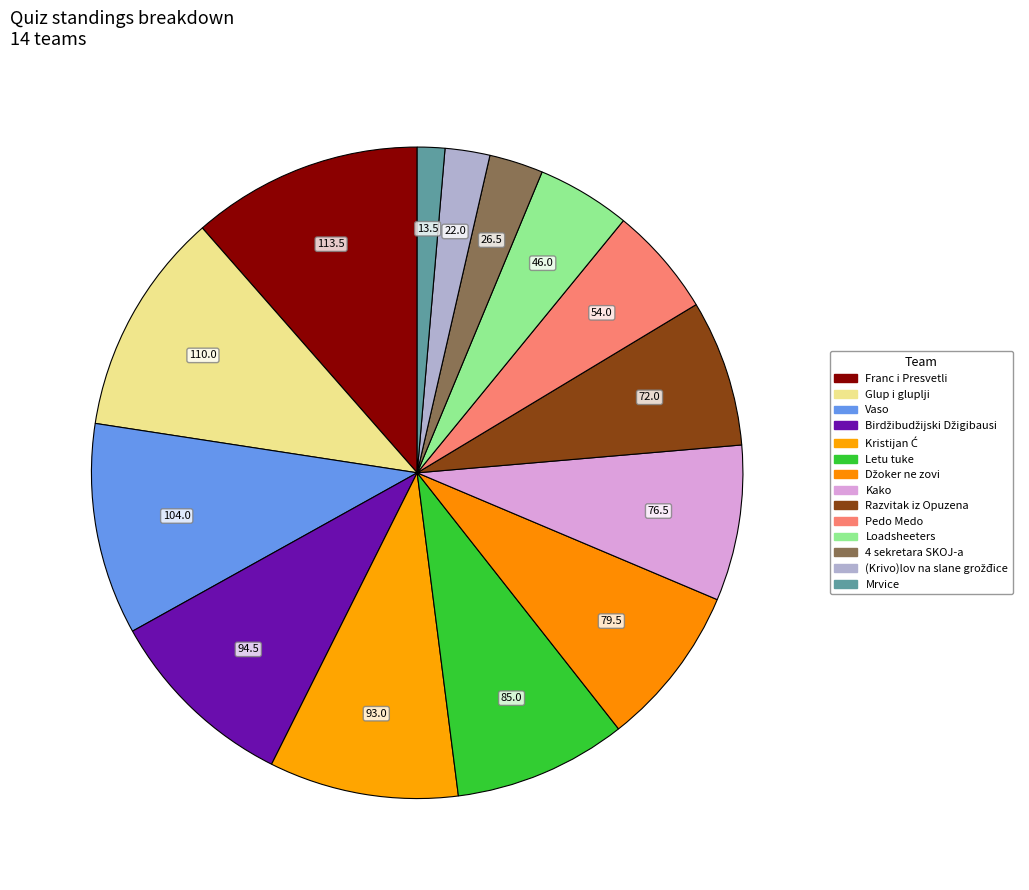

Which slice is the smallest?

Mrvice